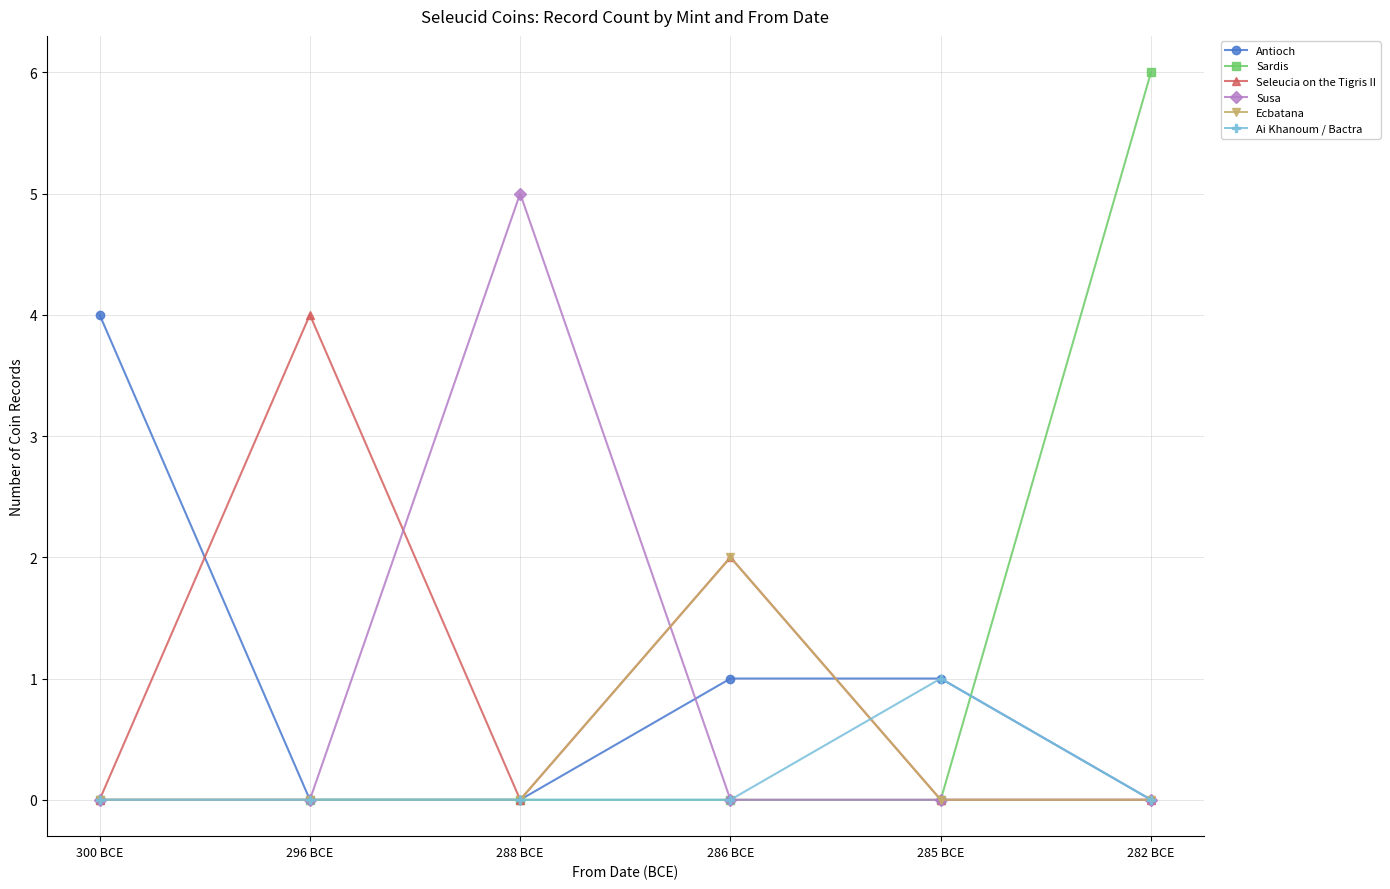

What is the average value of the Seleucia on the Tigris II series?

1